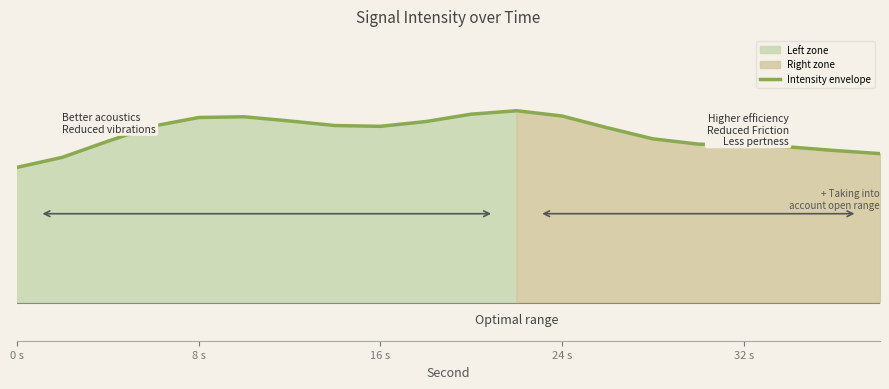

How many points are lower than both their immediate neighbors (excluding endpoints)?

1